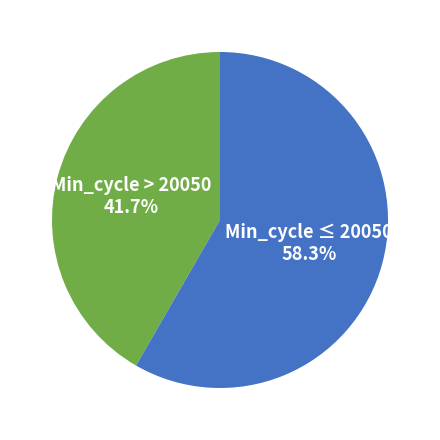

How many segments does this pie chart have?

2